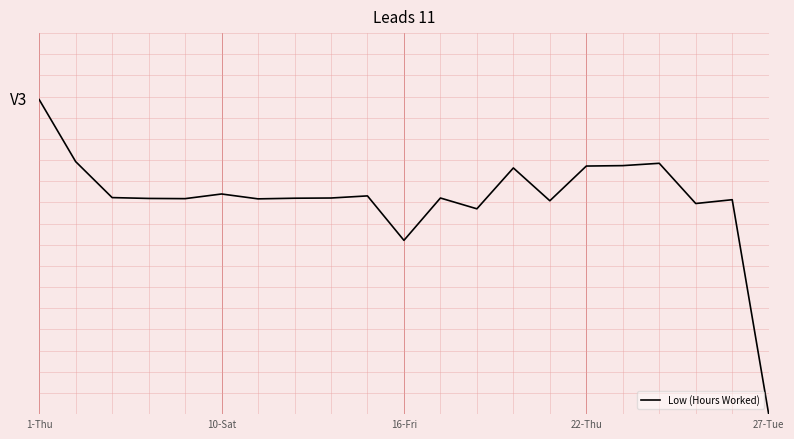

Where does the data first go above 10?

1-Thu